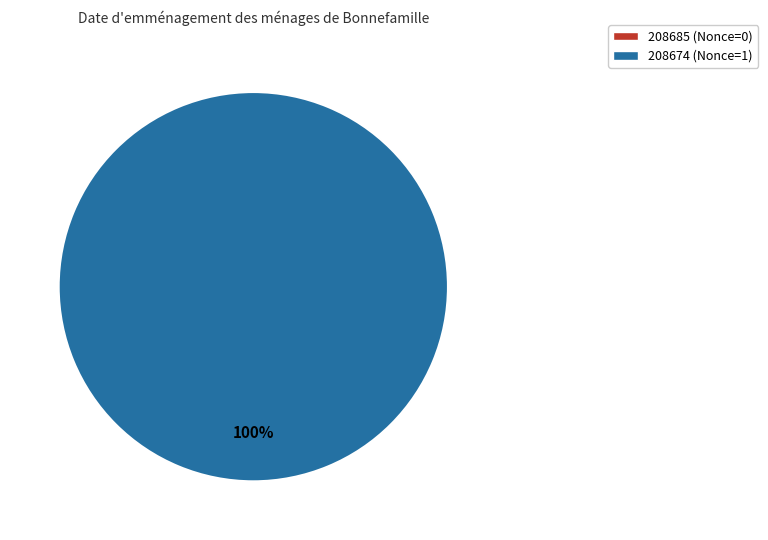

To the nearest percent, what portion does 208674 represent?

100%